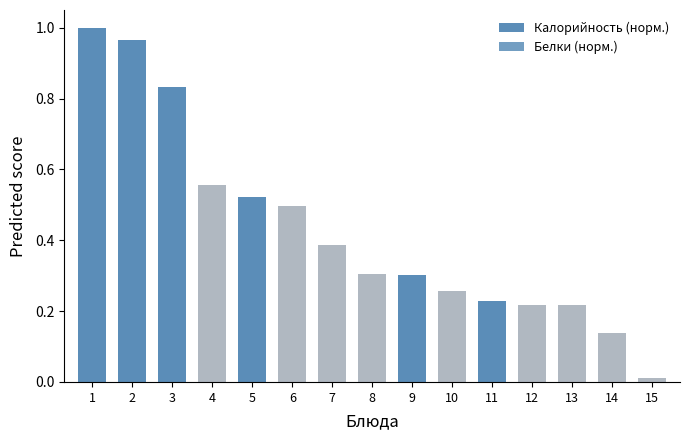

True or false: Белки (норм.) has a value of 0.0 at 8.

True